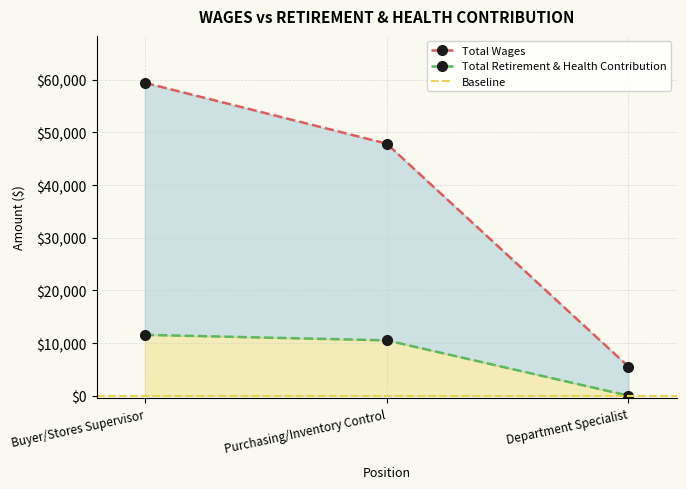

The value of Total Wages at Buyer/Stores Supervisor is 59431. True or false?

True